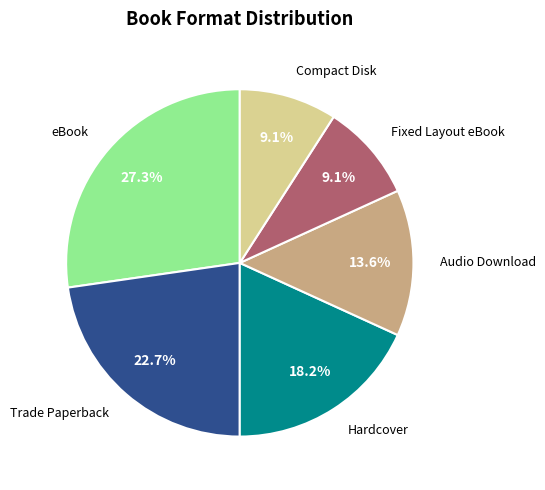

Is there a majority slice in this chart?

No